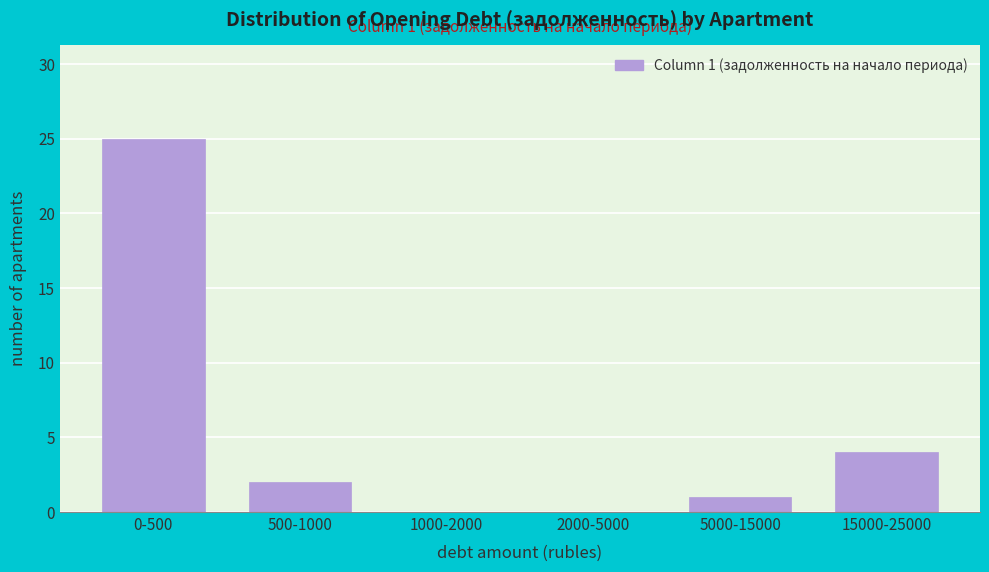

Reading left to right, transcribe all the data shown in this chart.

0-500=25	500-1000=2	1000-2000=0	2000-5000=0	5000-15000=1	15000-25000=4